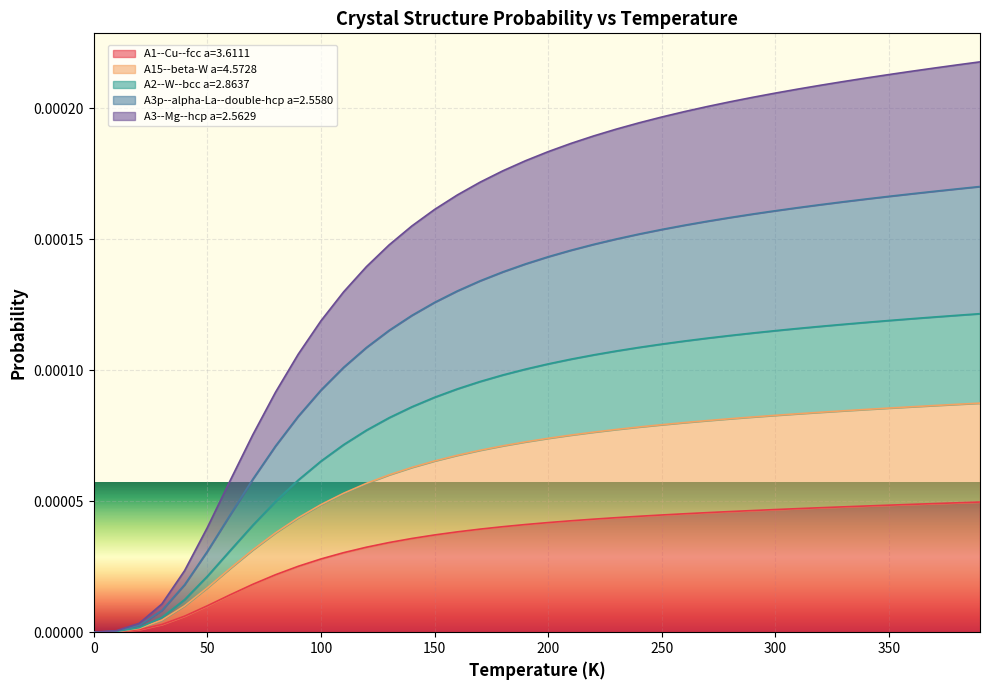

How many series are shown in this chart?

5